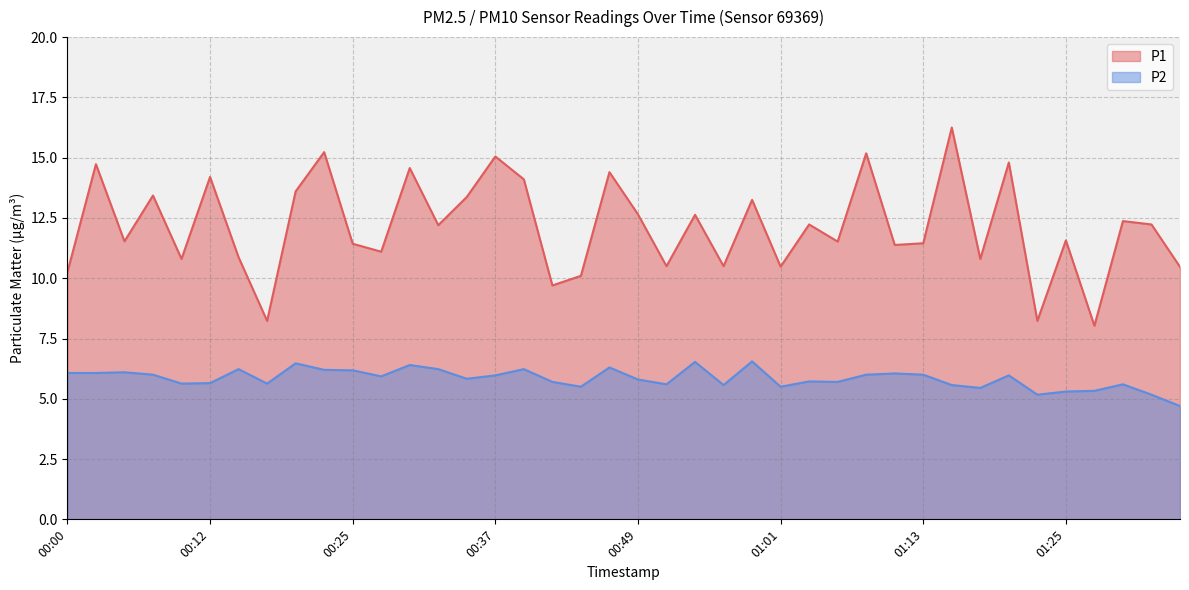

What is the minimum value for P1?

8.0